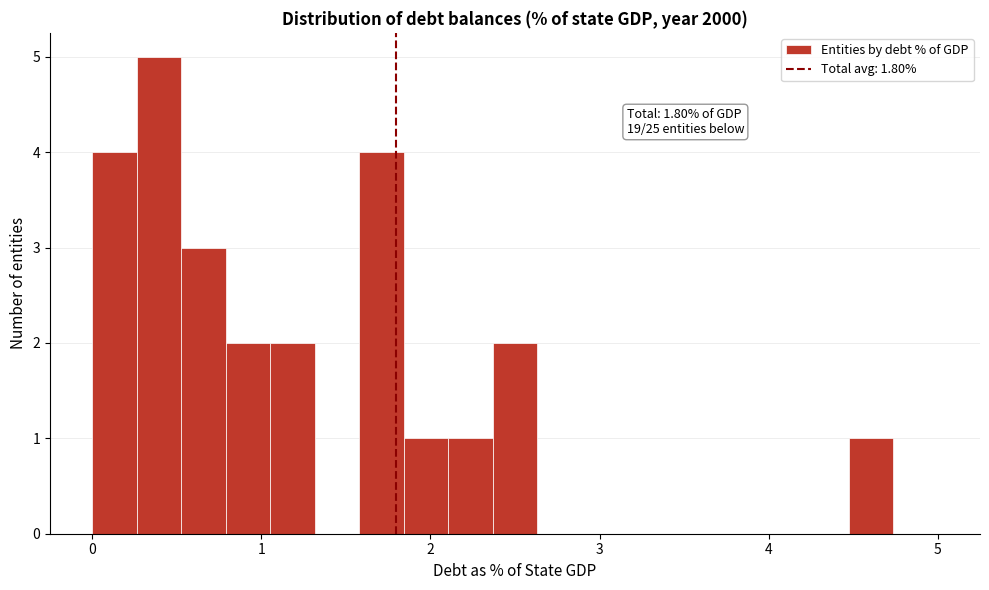

Around what value on the x-axis is the tallest bar? Give the approximate position of its centre, as read against the axis.

0.4